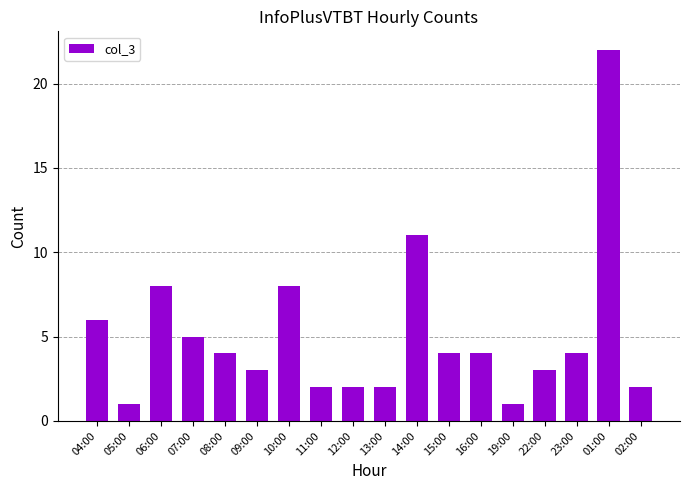

Is it true that the value at 14:00 is 5?

False